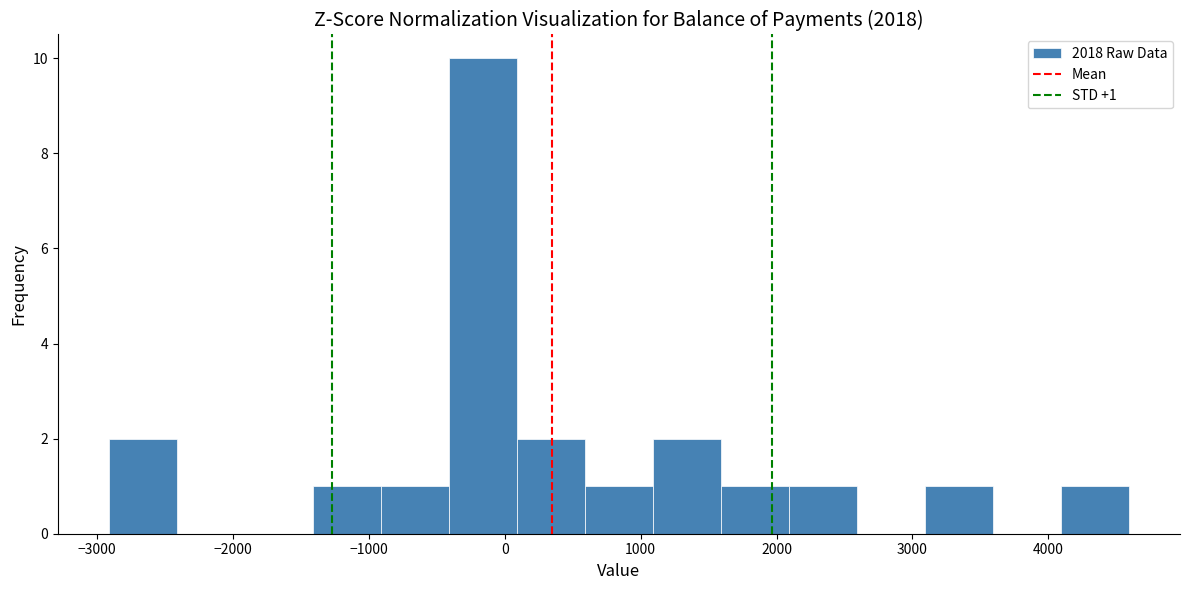

Over which range of the x-axis is the bar tallest?

-400 to 100